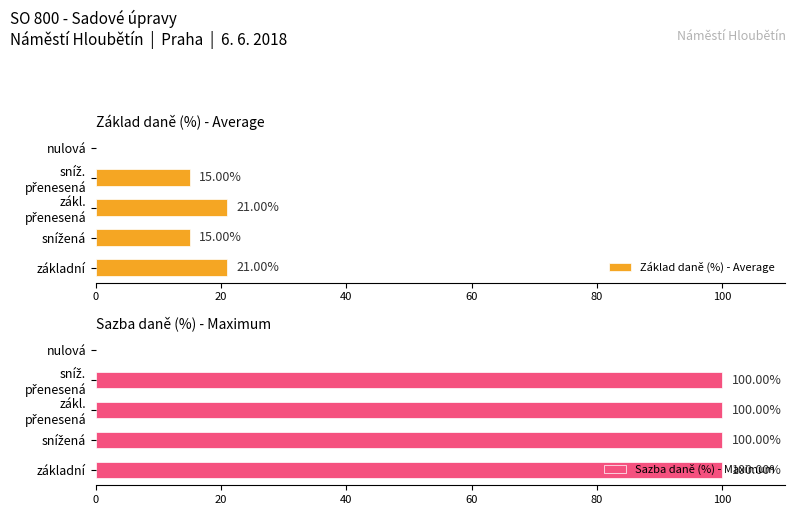

Count the number of data series in this chart.

2